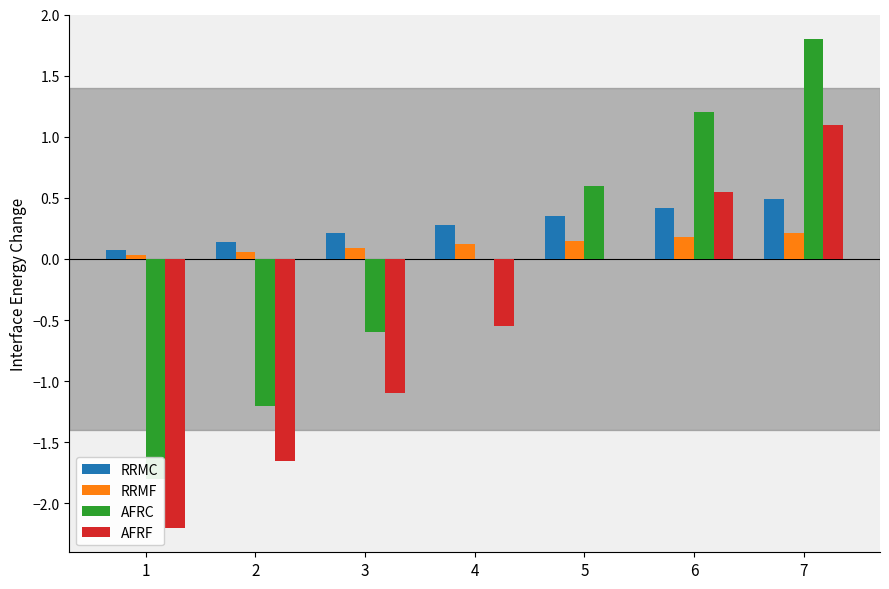

What is the difference between the maximum and minimum values in the AFRF series?

3.3